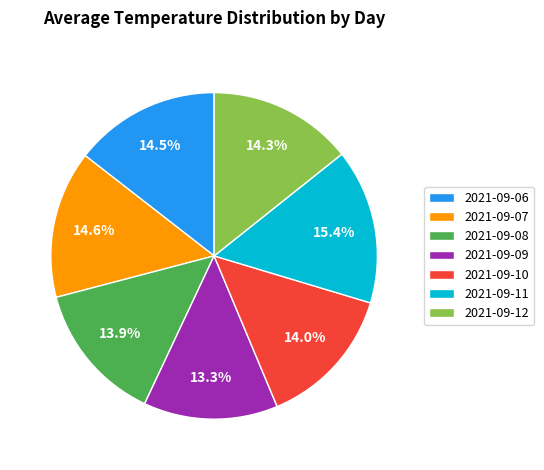

Do 2021-09-06 and 2021-09-10 together represent more than half of the pie?

No